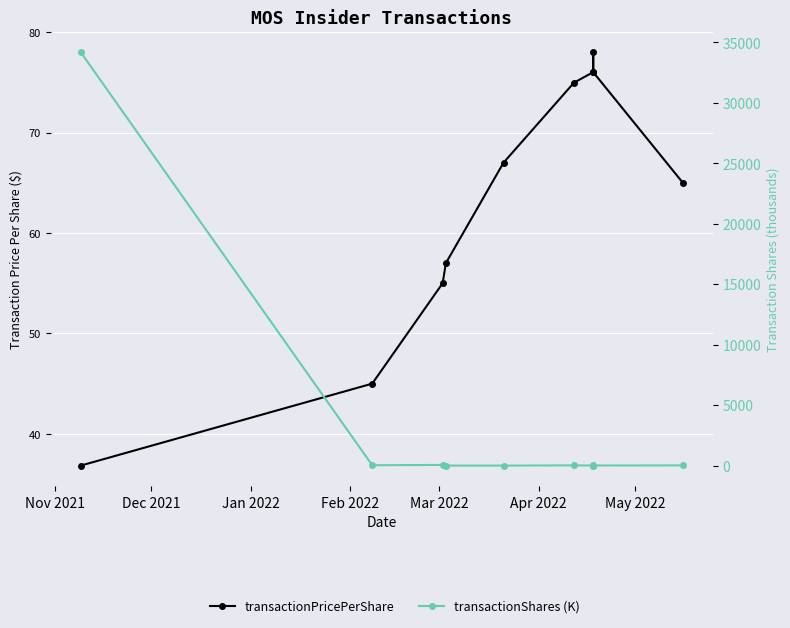

What are all the series names shown in the legend?

transactionPricePerShare, transactionShares (K)